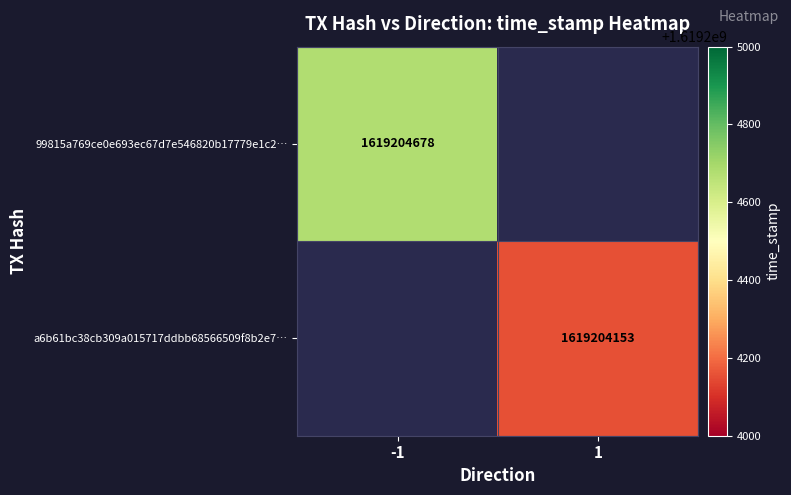

Is the value of 99815a769ce0e693ec67d7e546820b17779e1c2 at time_stamp greater than the value of a6b61bc38cb309a015717ddbb68566509f8b2e7 at direction?

Yes